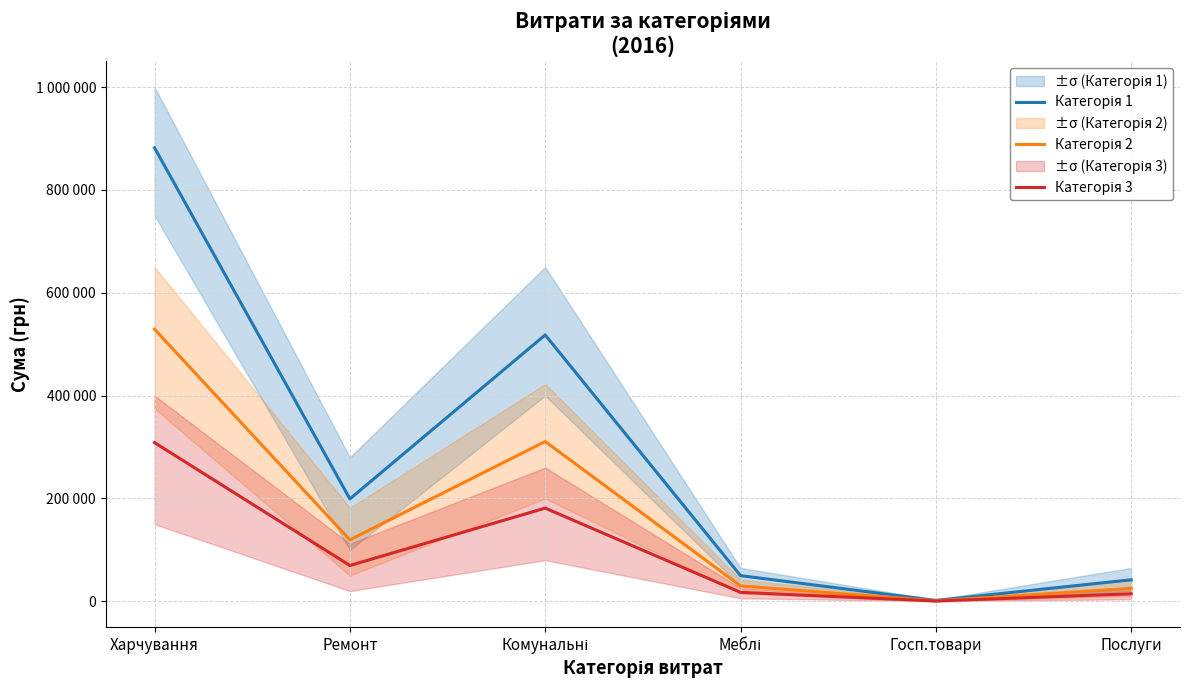

What is the total value across all series at Меблі?

97464.9